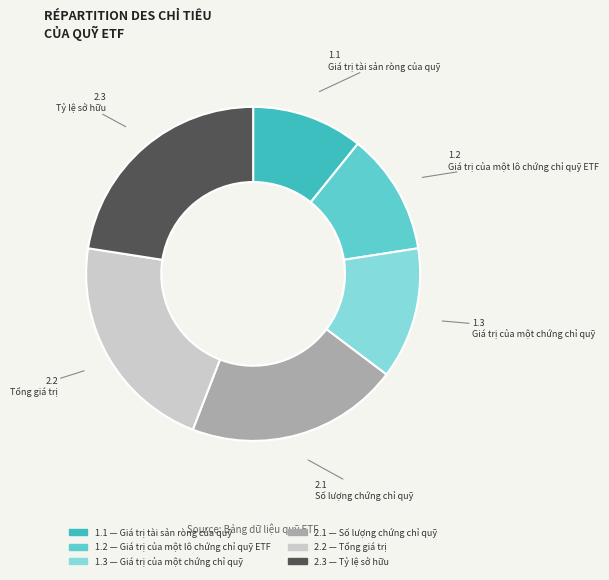

Which category has the biggest portion of the pie?

Tỷ lệ sở hữu